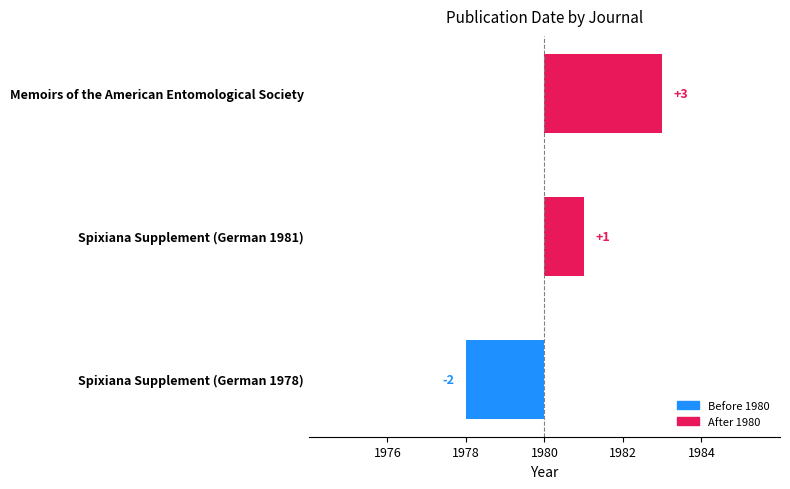

Does the chart contain stacked bars?

No